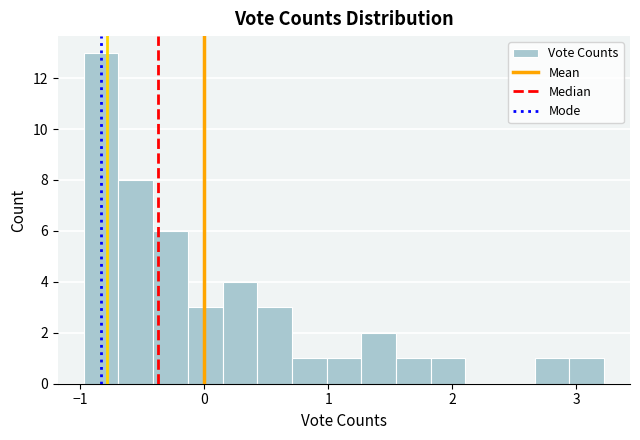

Read against the x-axis, roughly where is the centre of the tallest bar?

-0.8